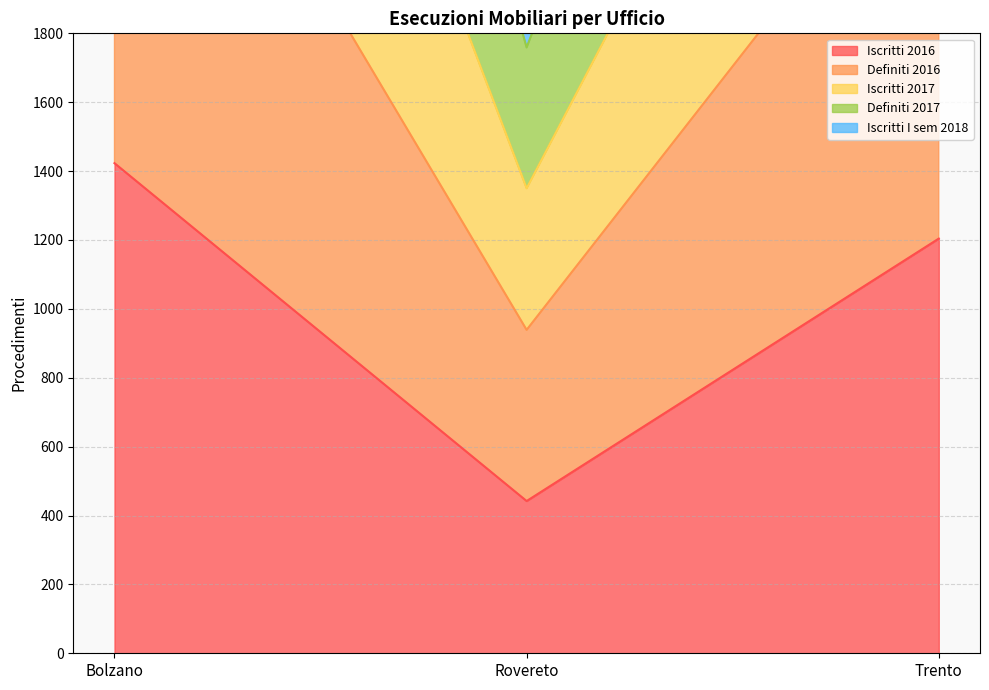

What is the label of the 1st point from the left?

Bolzano